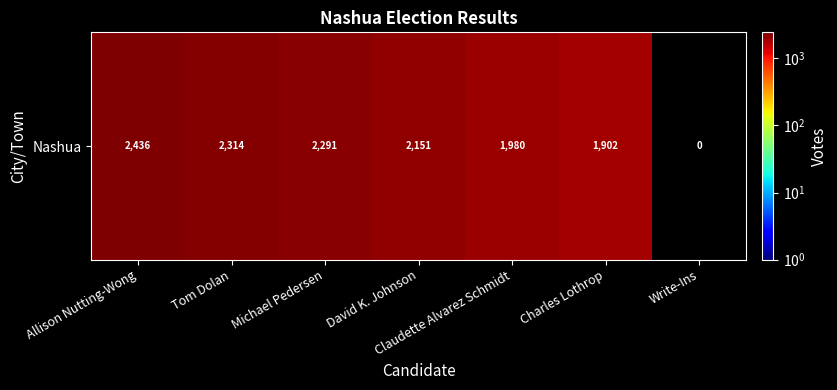

At which category does the chart reach its peak across all series?

Allison Nutting-Wong